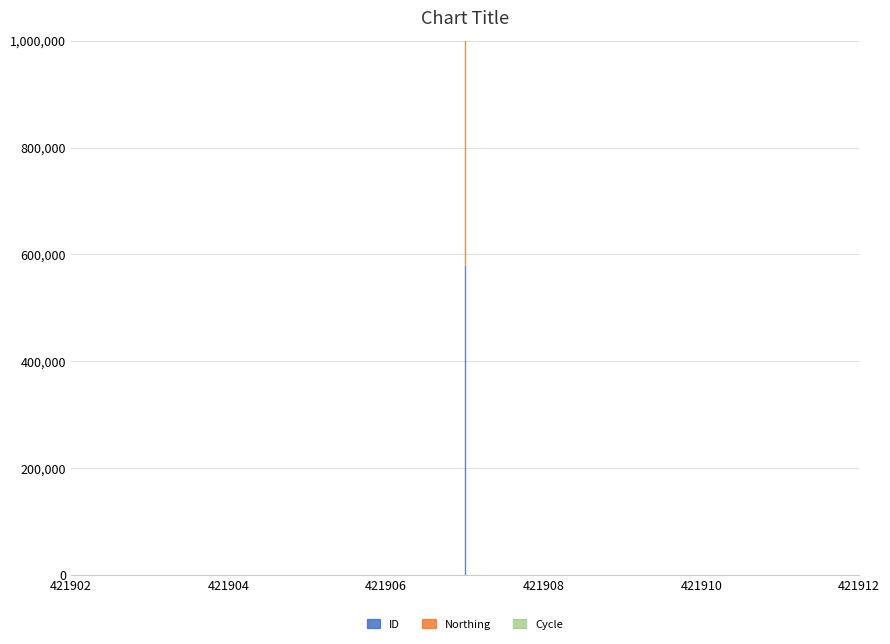

What is the value of the ID point at the 1st from the left?

581159